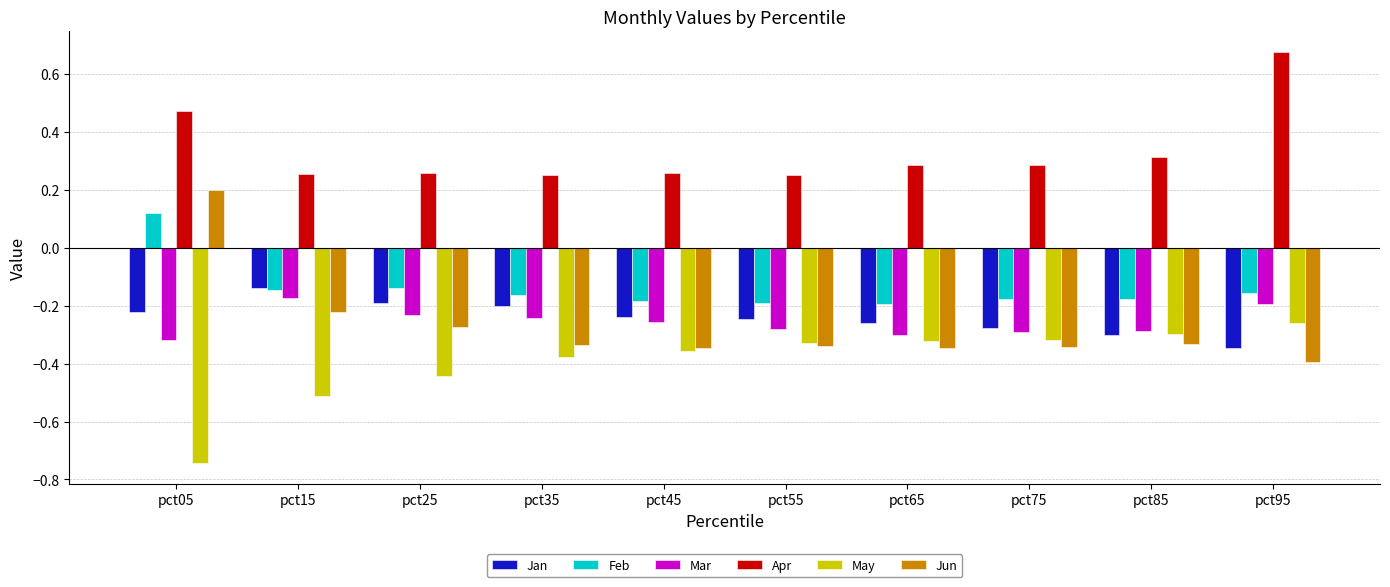

Which series has the largest total across all categories?

Apr